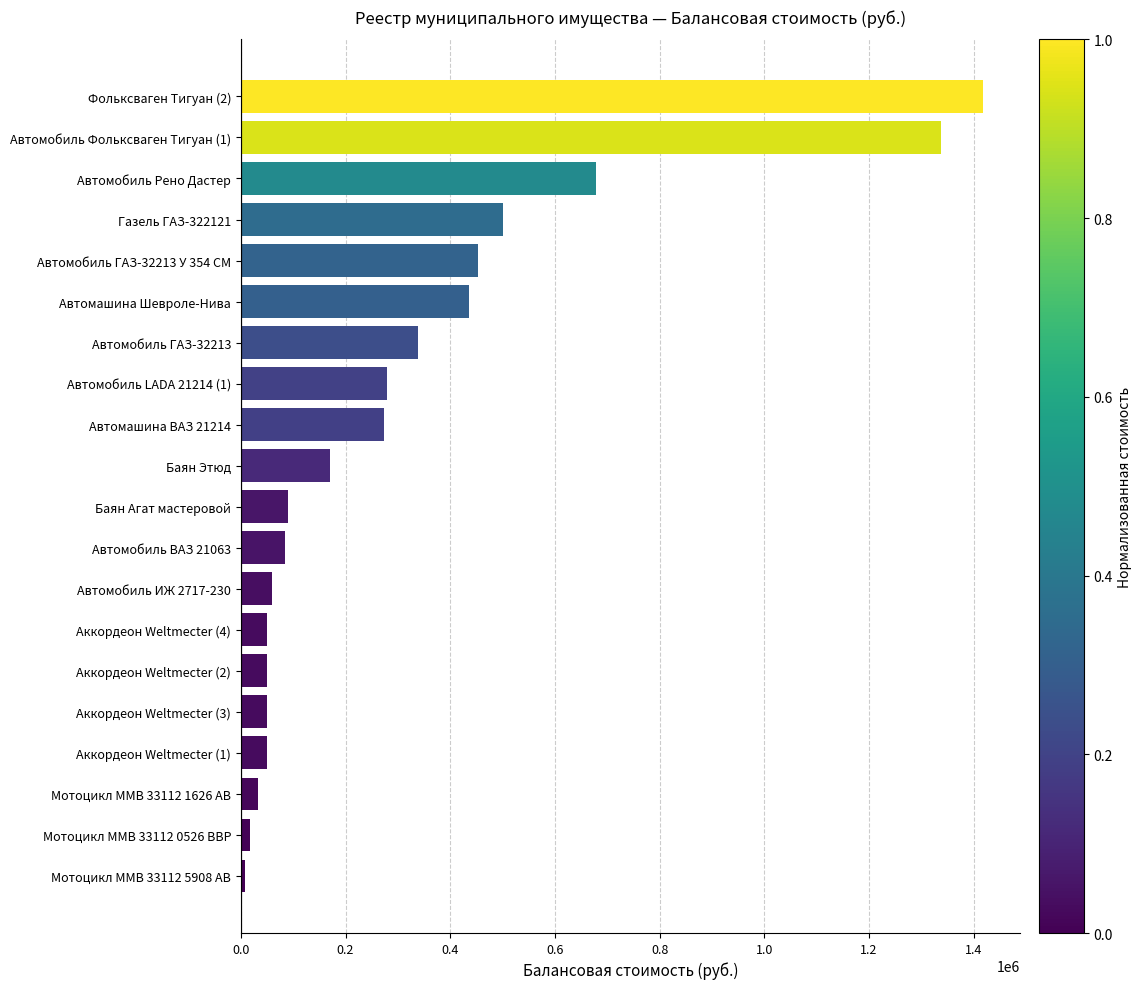

Which label corresponds to the largest value in the chart?

Фольксваген Тигуан (2)